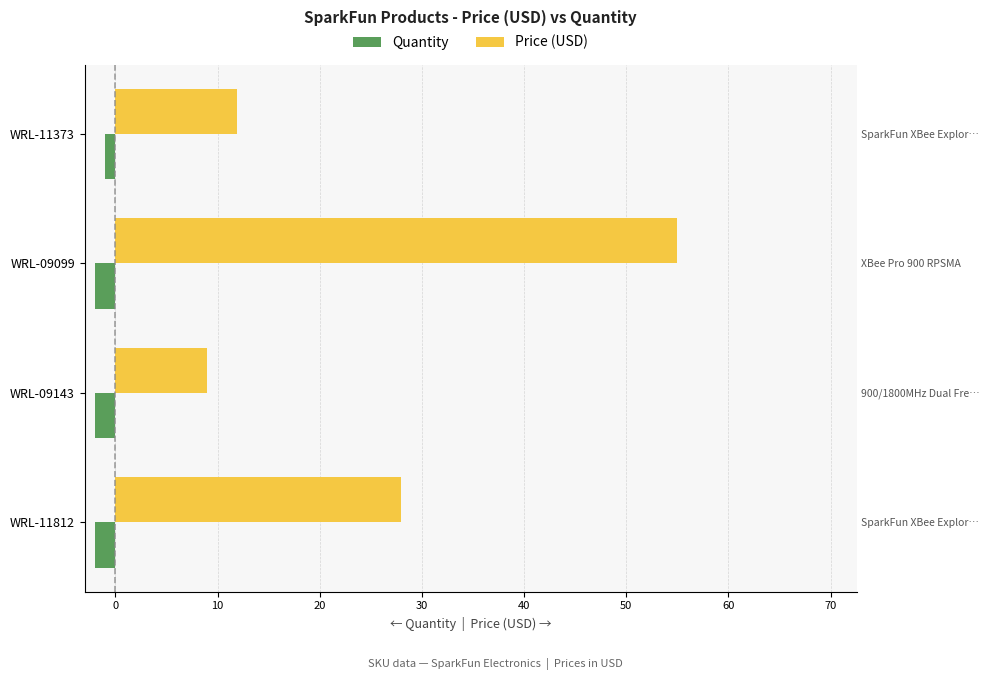

How many bars are there in each group?

2